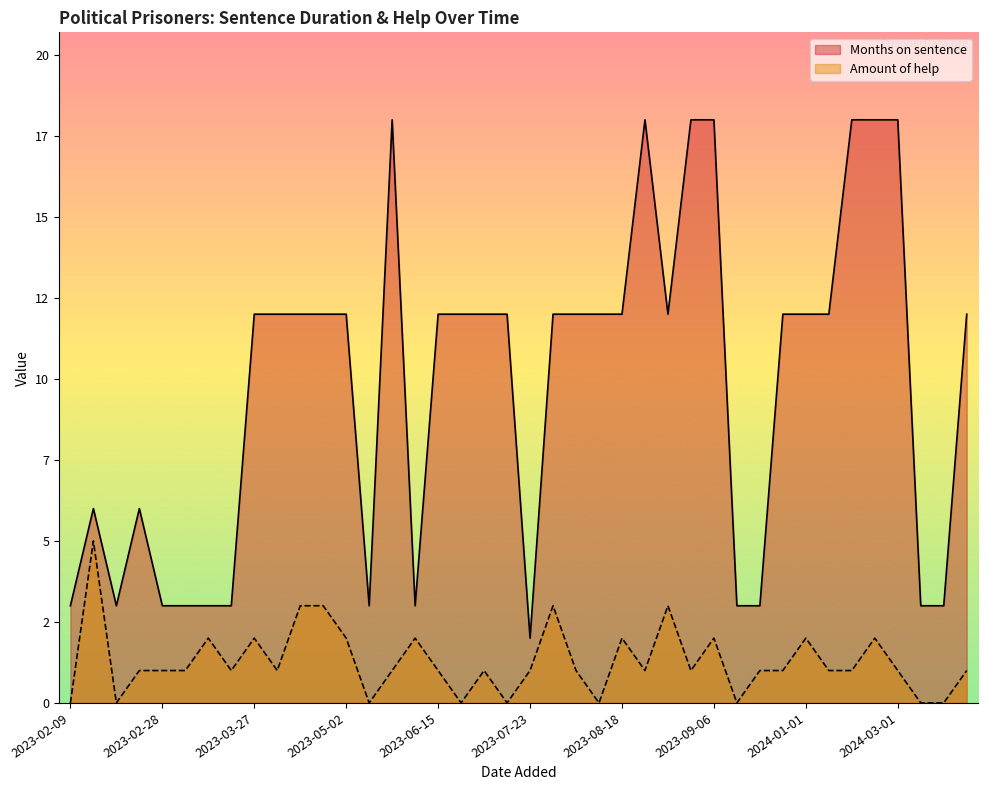

How many interior local peaks does the Months on sentence series have?

4